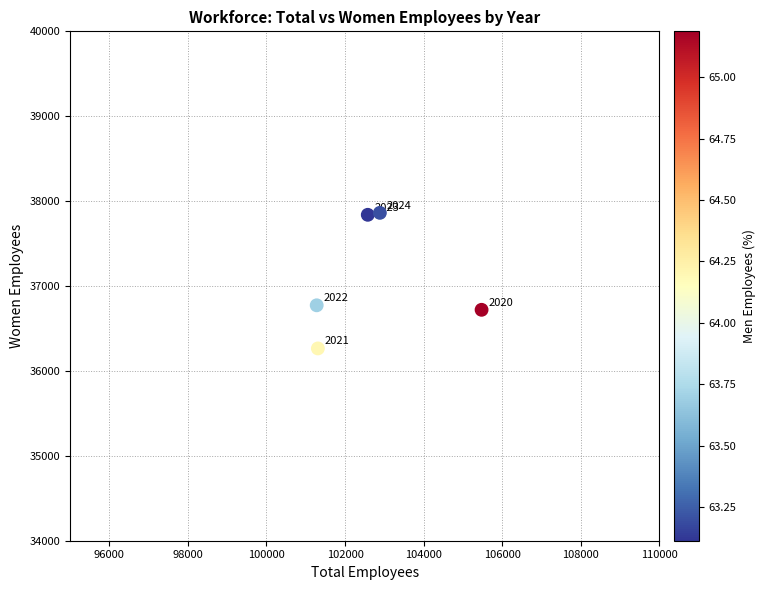

What Y value in the scatter plot is closest to 37063?

36773